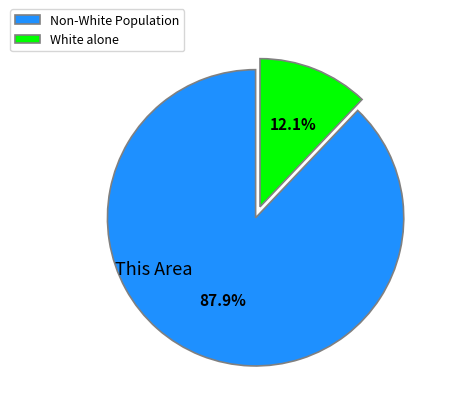

How much of the chart is everything except Non-White Population?

12.1%